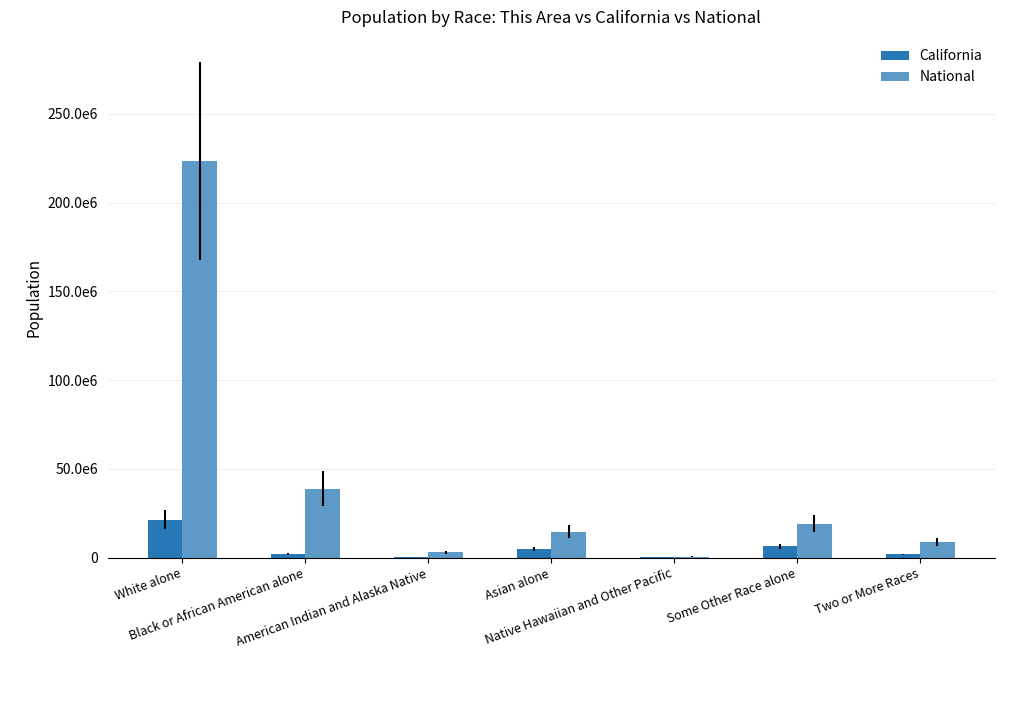

Which series changed the most between Black or African American alone and Some Other Race alone?

National